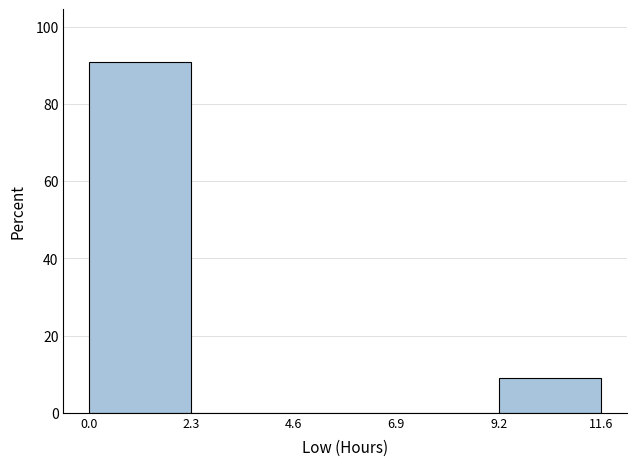

Which range on the x-axis has the tallest bar?

0.0 to 2.3